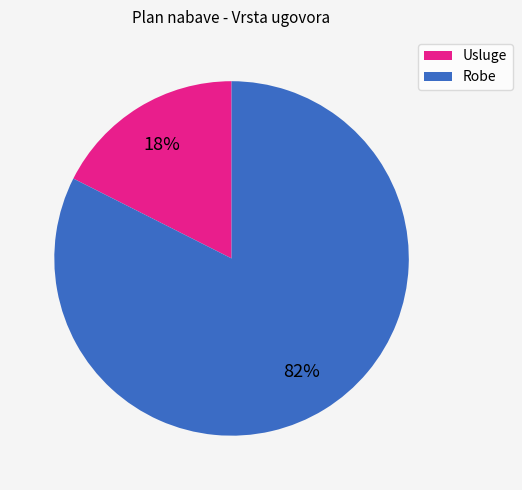

Between Usluge and Robe, which is larger?

Robe